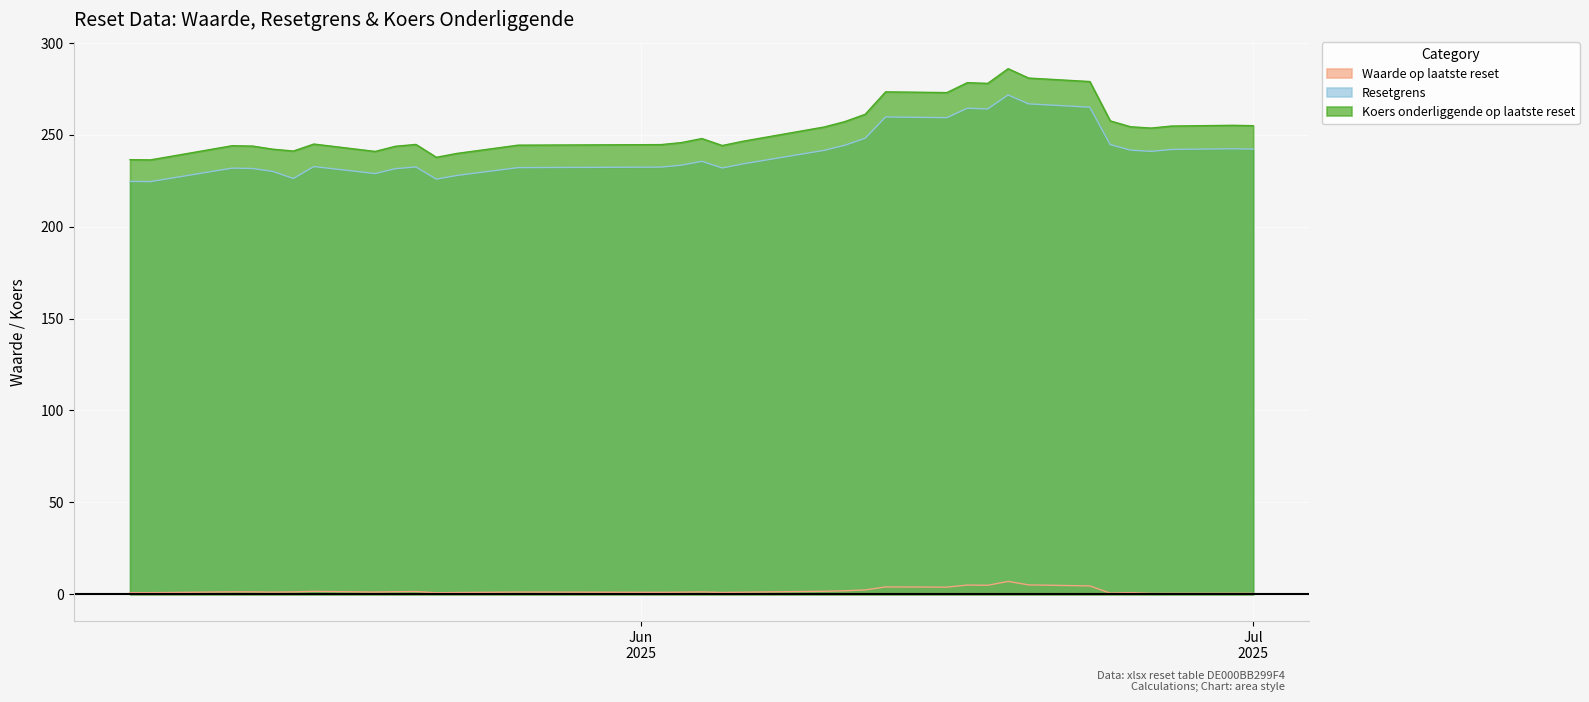

The value of Waarde op laatste reset at 7 is 5.1. True or false?

True